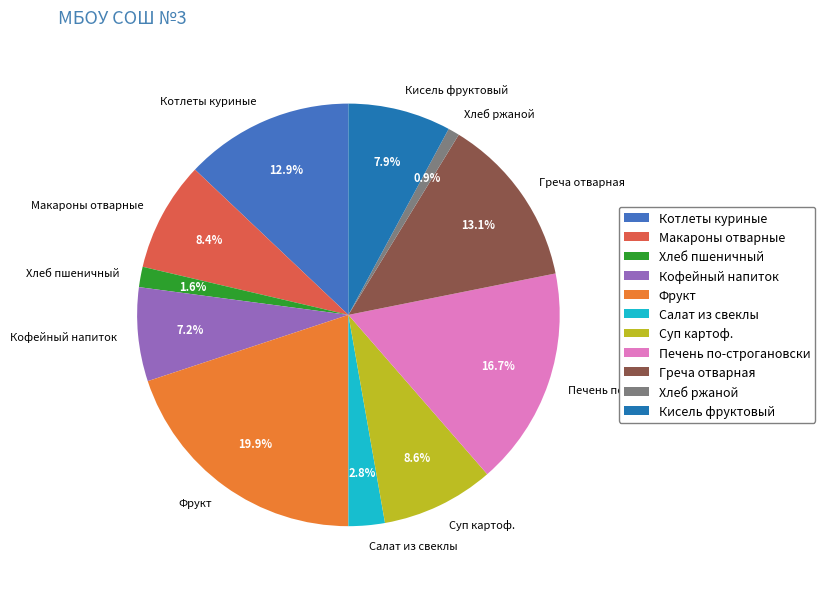

How many slices are in this pie chart?

11